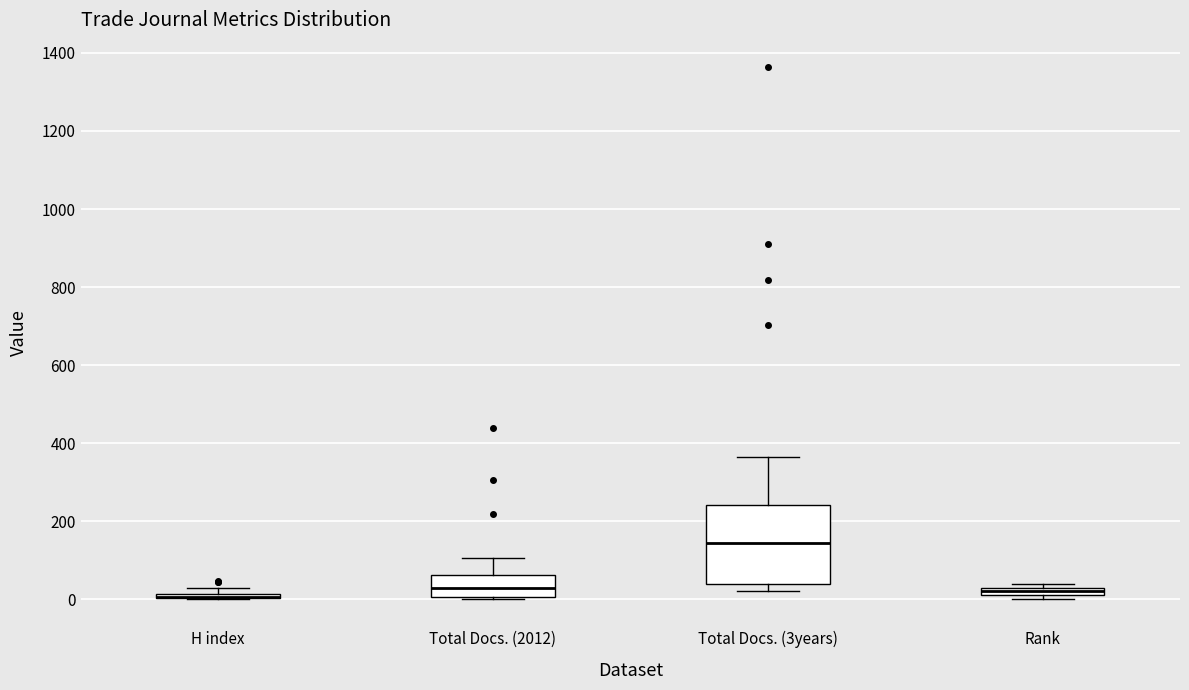

Comparing the boxes themselves (not the whiskers), which one is the tallest?

Total Docs. (3years)